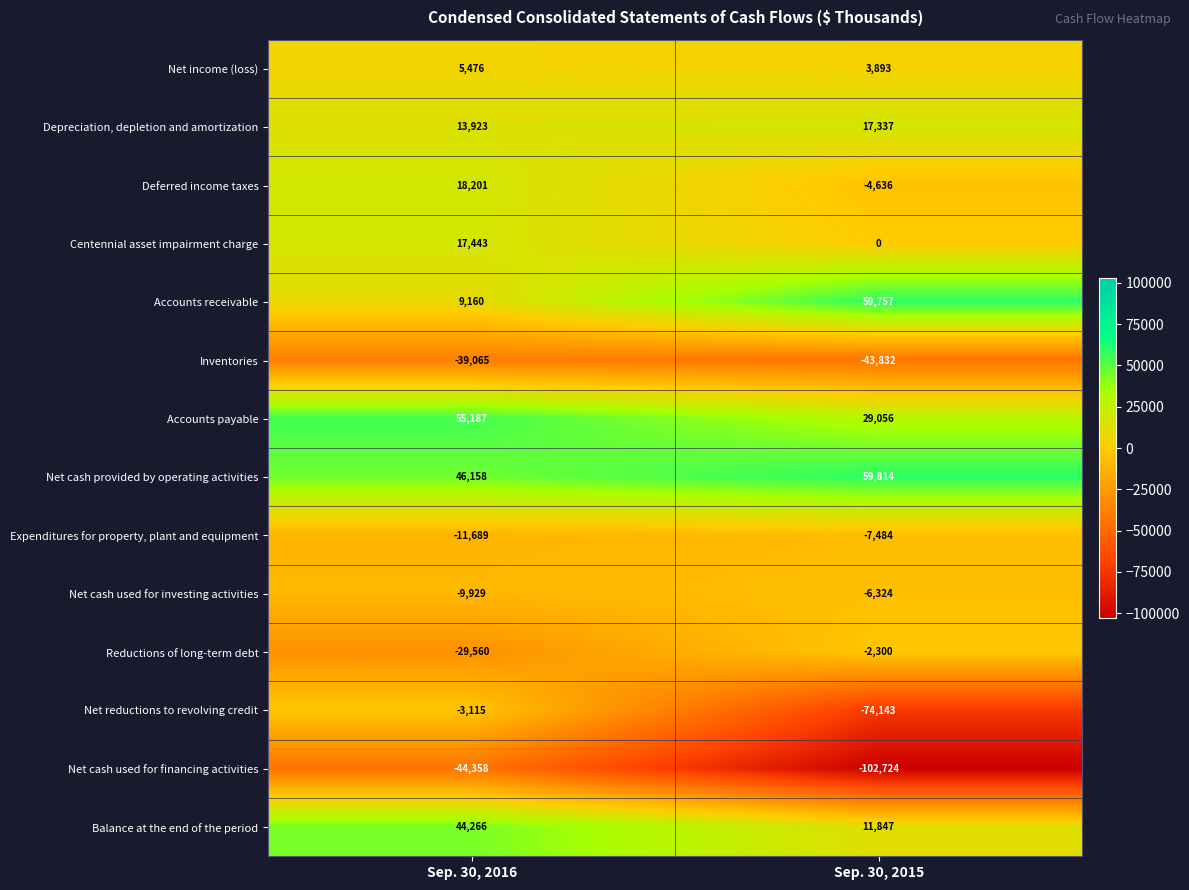

Which category has the highest value across all series?

Sep. 30, 2015